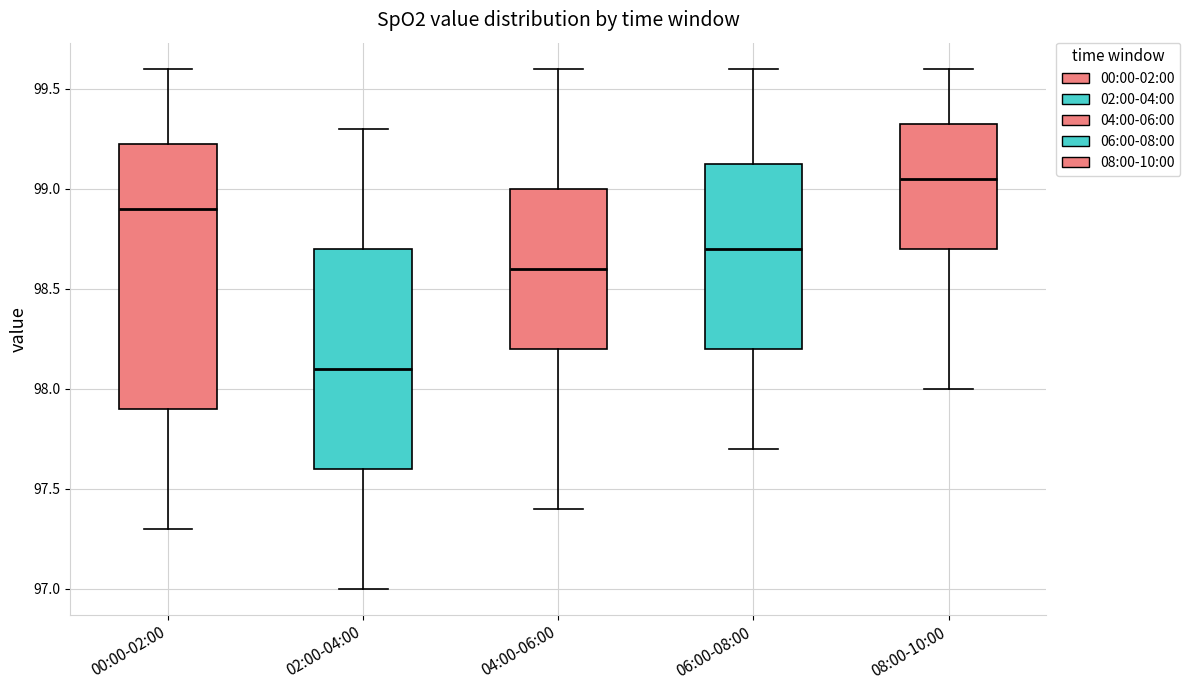

Reading left to right, read every box against the y-axis: the position of its median line, the range the box covers, and the ends of its whiskers. The values are not printed on the chart, so give them approximately, as read against the axis.

00:00-02:00: median 98.90, box 97.90 to 99.25, whiskers 97.30 to 99.60
02:00-04:00: median 98.10, box 97.60 to 98.70, whiskers 97.00 to 99.30
04:00-06:00: median 98.60, box 98.20 to 99.00, whiskers 97.40 to 99.60
06:00-08:00: median 98.70, box 98.20 to 99.15, whiskers 97.70 to 99.60
08:00-10:00: median 99.05, box 98.70 to 99.35, whiskers 98.00 to 99.60